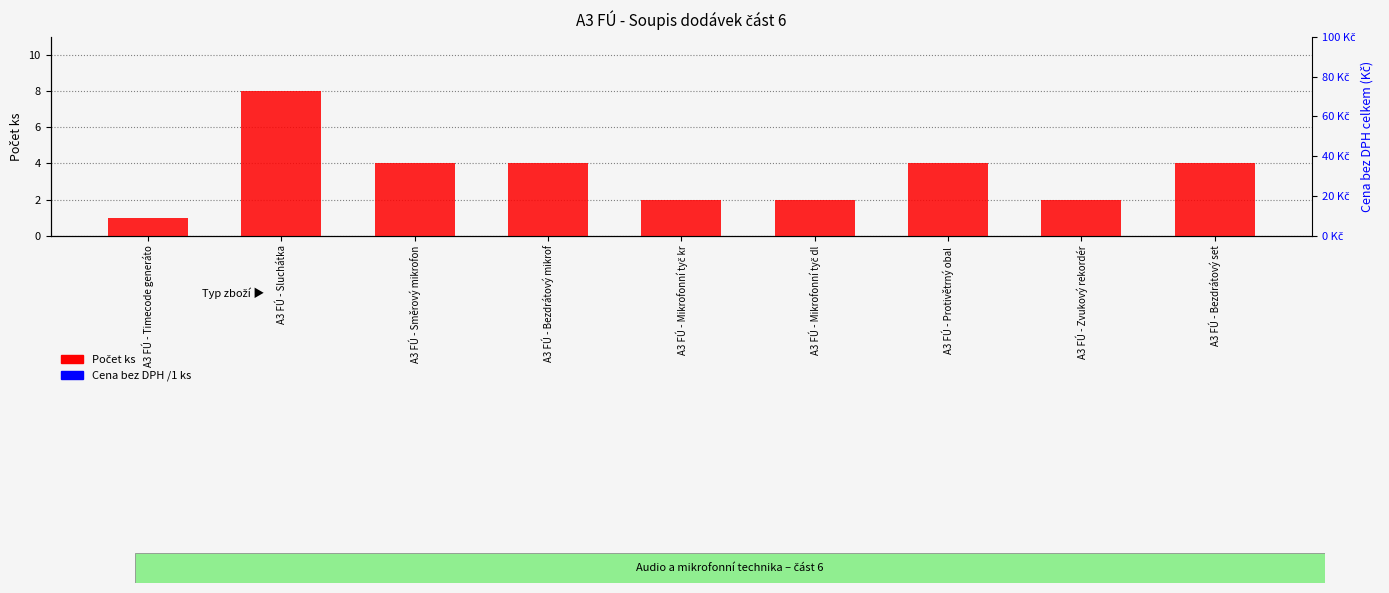

Which category has the highest value in the Cena bez DPH /1 ks series?

A3 FÚ - Timecode generáto